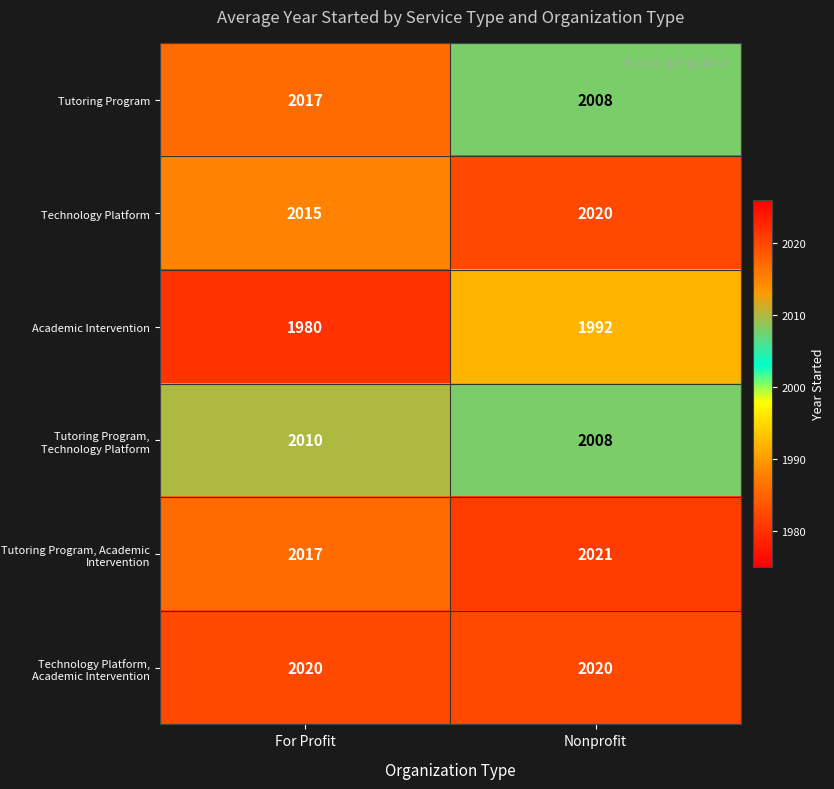

What is the approximate value of Tutoring Program at For Profit?

2017